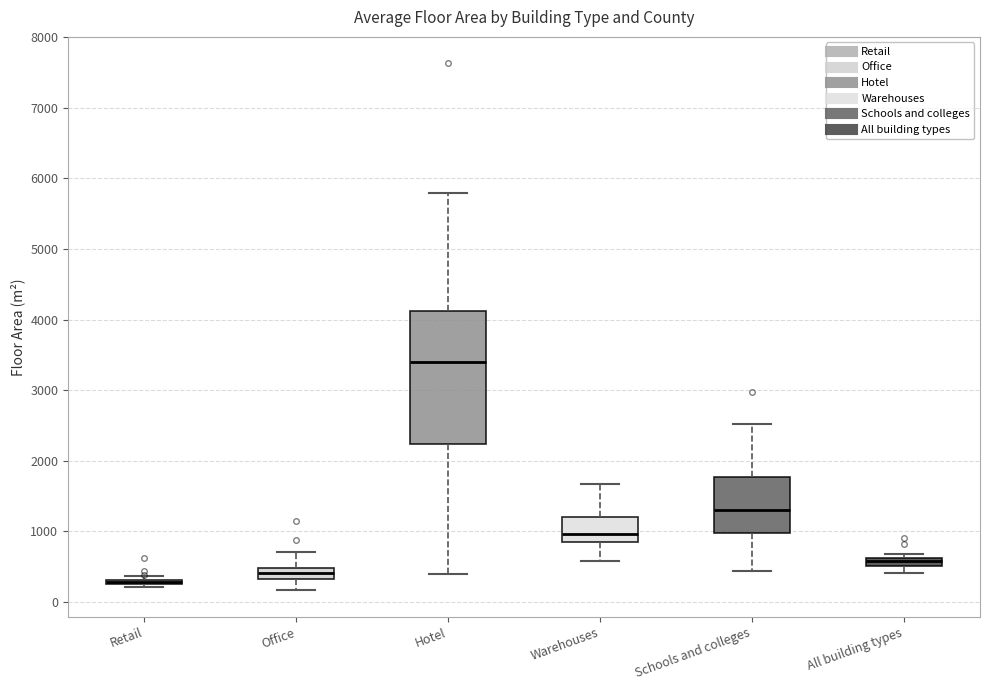

Where does the lower whisker of the box for Schools and colleges end on the y-axis? The values are not printed on the chart, so give them approximately, as read against the axis.

400